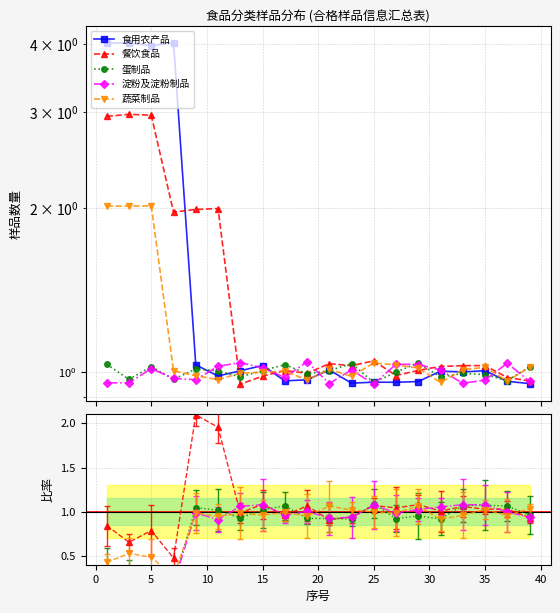

At which category does the chart reach its minimum across all series?

13